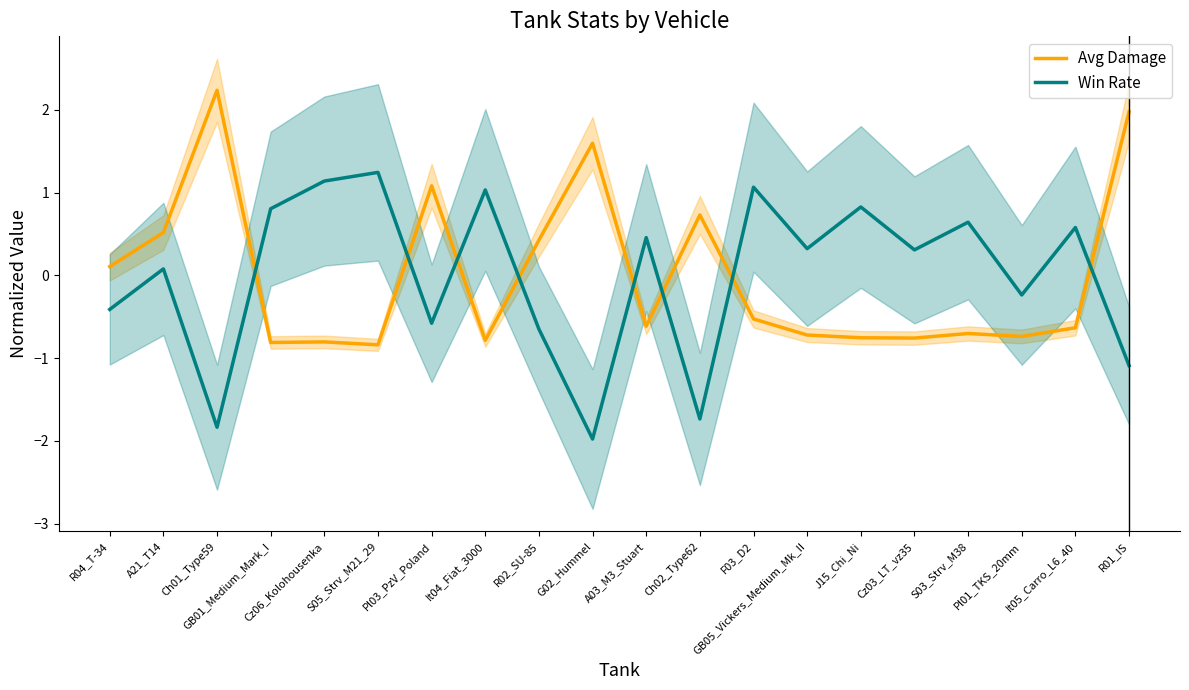

How many lines are shown in the chart?

2